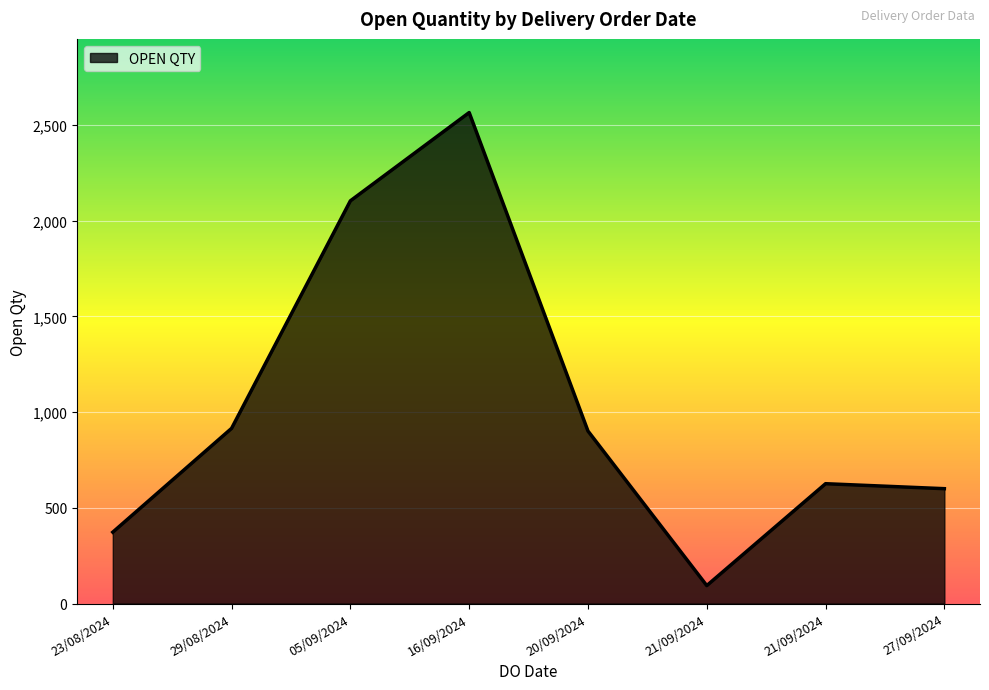

How many lines are shown in the chart?

1